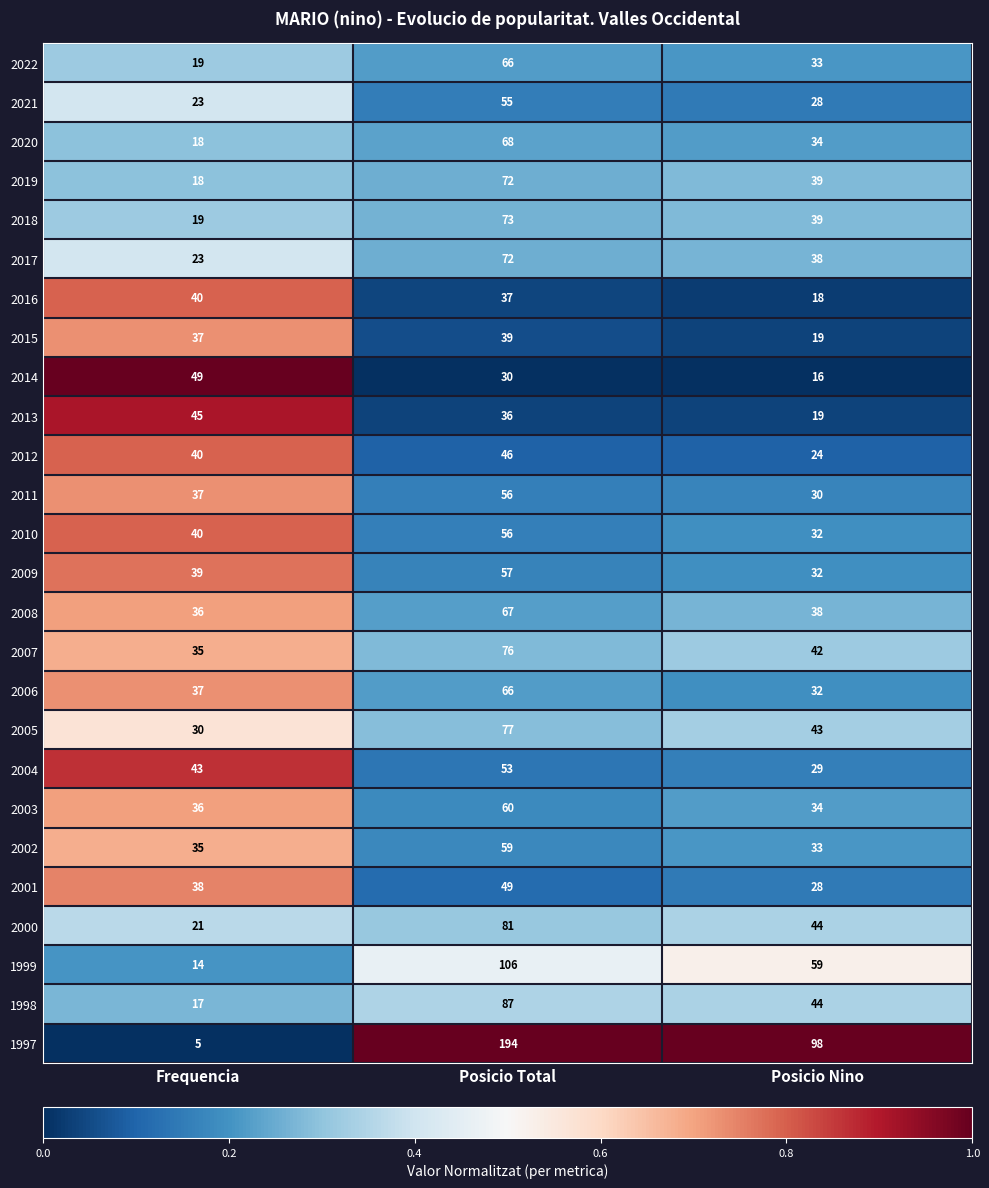

Where is 2016 nearest to the value 29?

Posicio Total